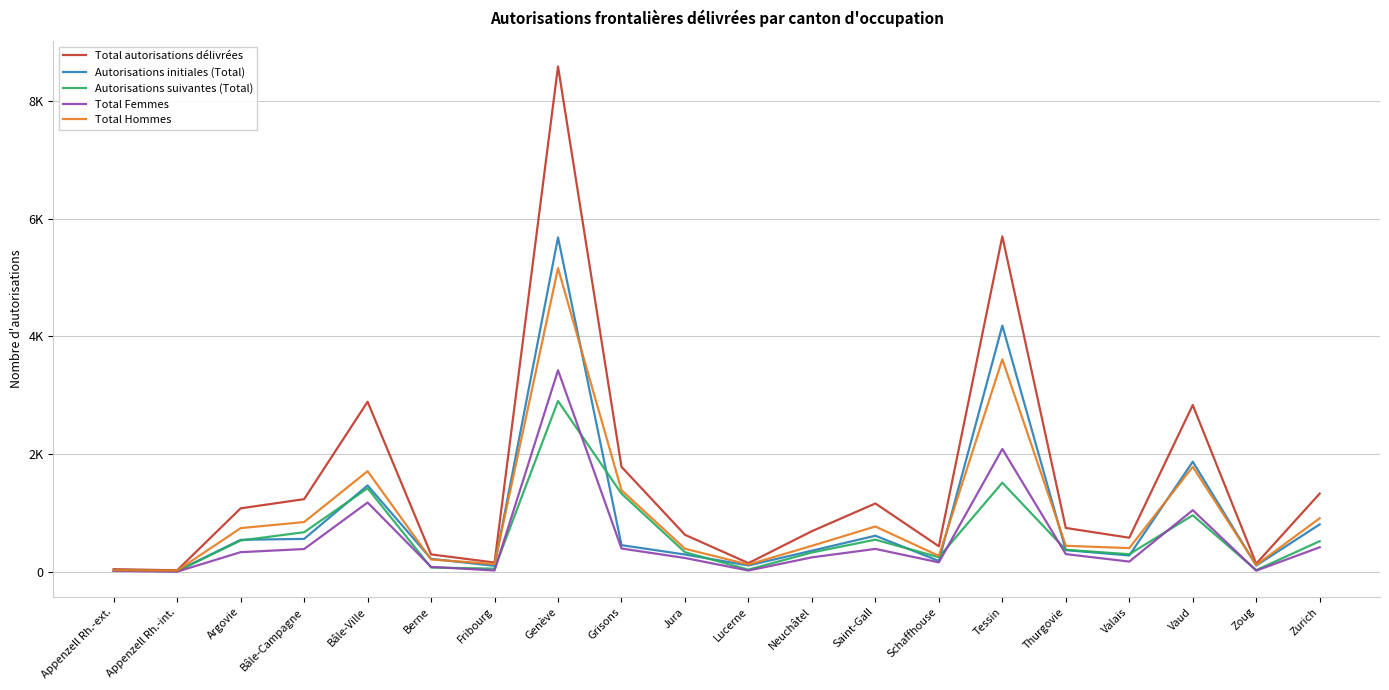

Does the chart have visible grid lines?

Yes